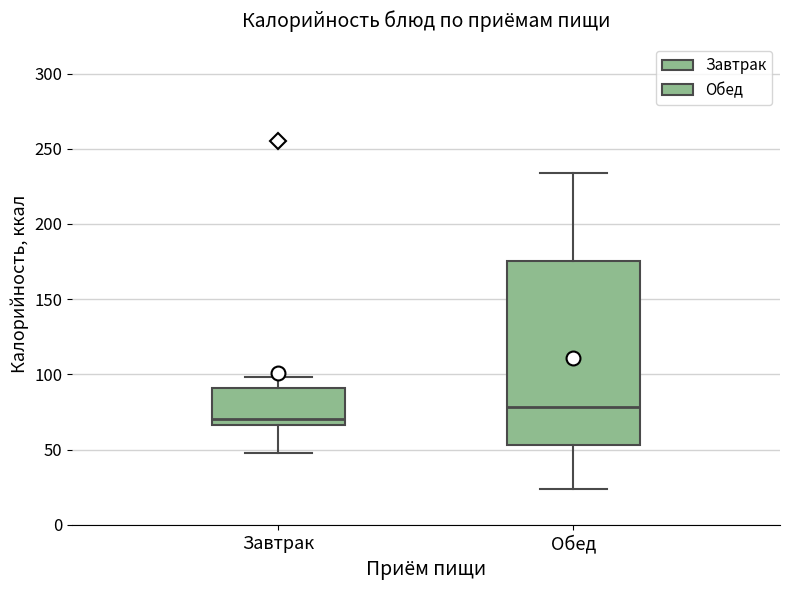

Comparing the boxes themselves (not the whiskers), which one is the tallest?

Обед